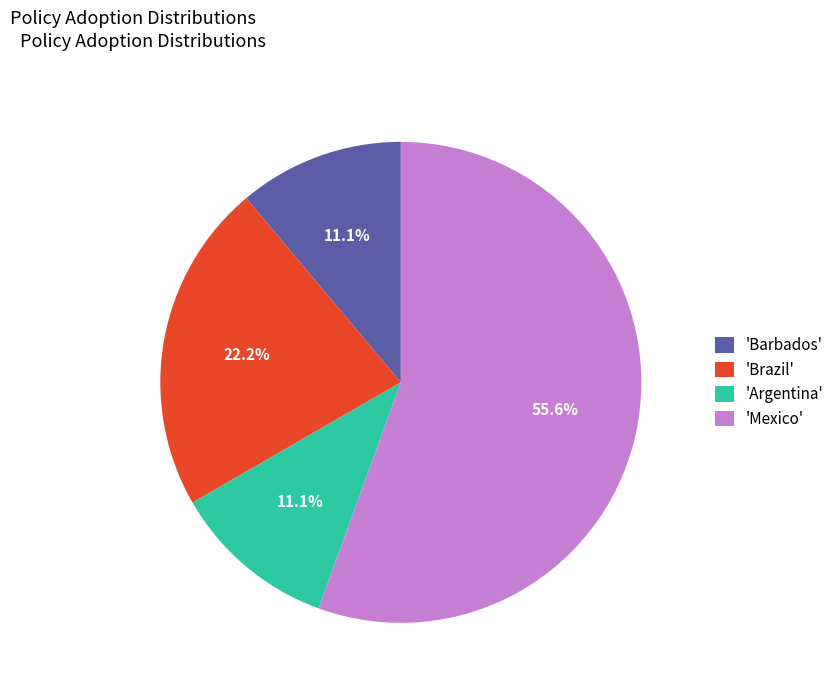

Approximately how many times larger is the value at 'Argentina' compared to 'Brazil'?

0.5